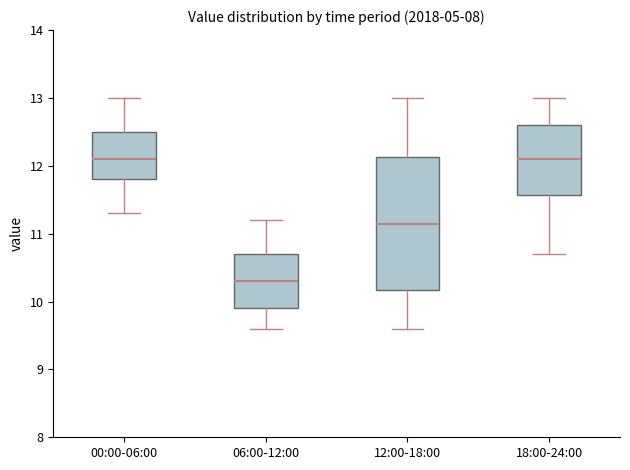

Reading left to right, transcribe this box plot: for each box, give where its median line is, the range the box spans, and where its two whiskers end, as read against the y-axis. The values are not printed on the chart, so give them approximately, as read against the axis.

00:00-06:00: median 12.1, box 11.8 to 12.5, whiskers 11.3 to 13.0
06:00-12:00: median 10.3, box 9.9 to 10.7, whiskers 9.6 to 11.2
12:00-18:00: median 11.2, box 10.2 to 12.1, whiskers 9.6 to 13.0
18:00-24:00: median 12.1, box 11.6 to 12.6, whiskers 10.7 to 13.0